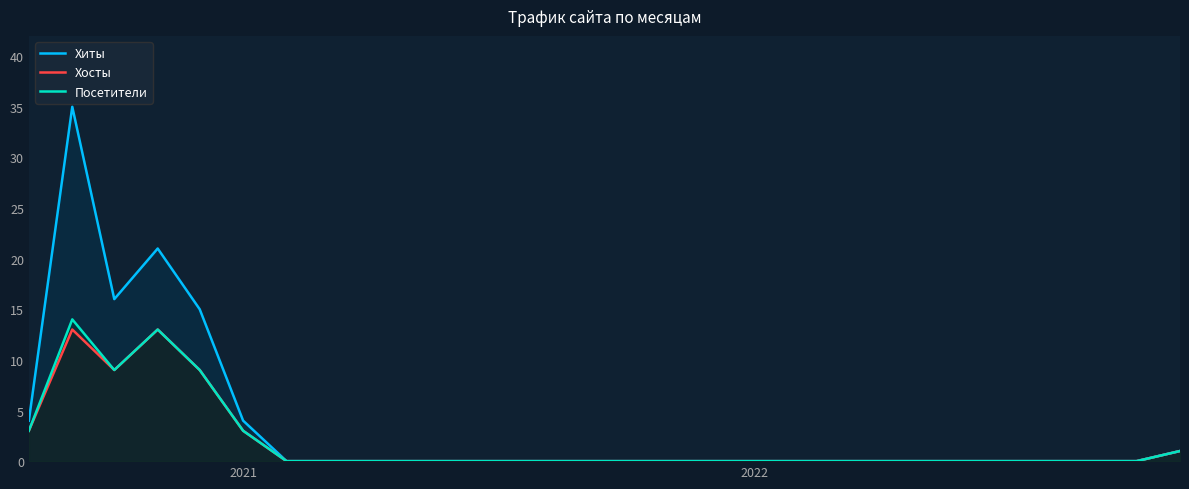

What is the difference between the maximum and second lowest values in the Хосты series?

13